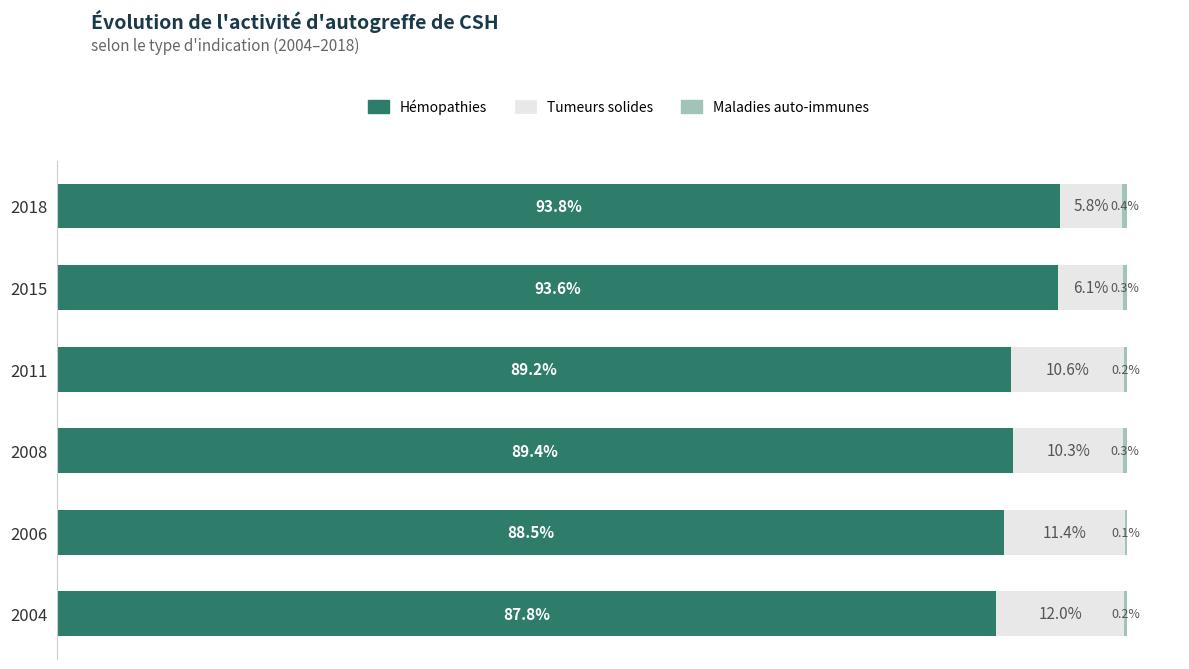

Are the bars horizontal?

Yes